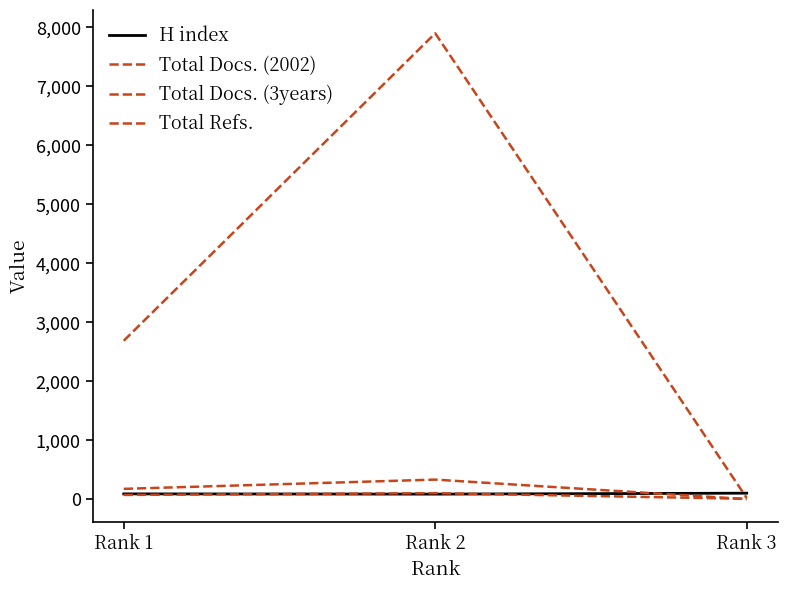

Which category has the highest value in the Total Refs. series?

Rank 2